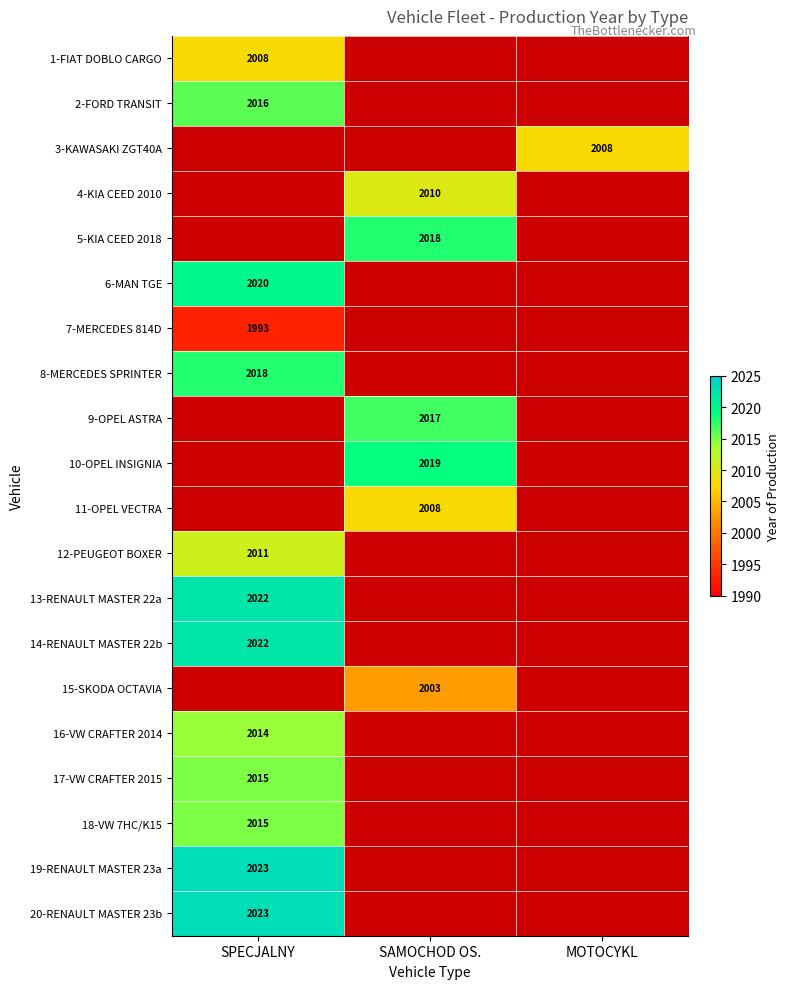

The value of 16-VW CRAFTER 2014 at SPECJALNY is 2014. True or false?

True